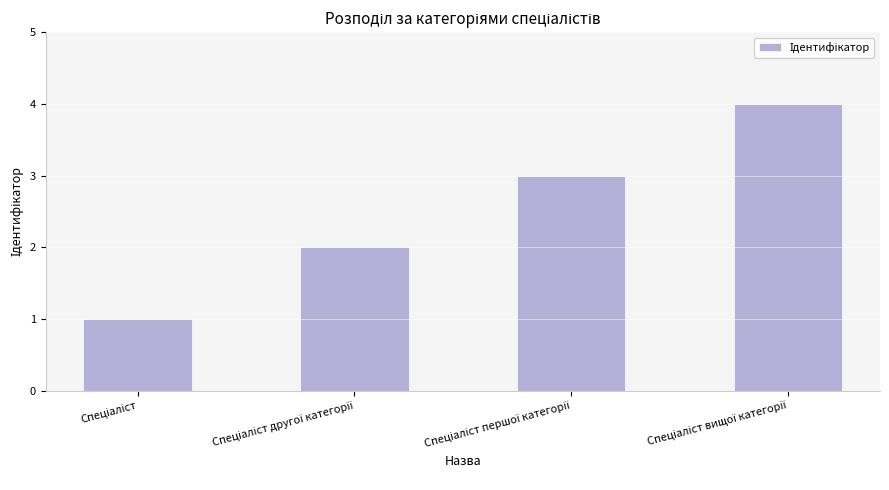

What is the sum of all values?

10